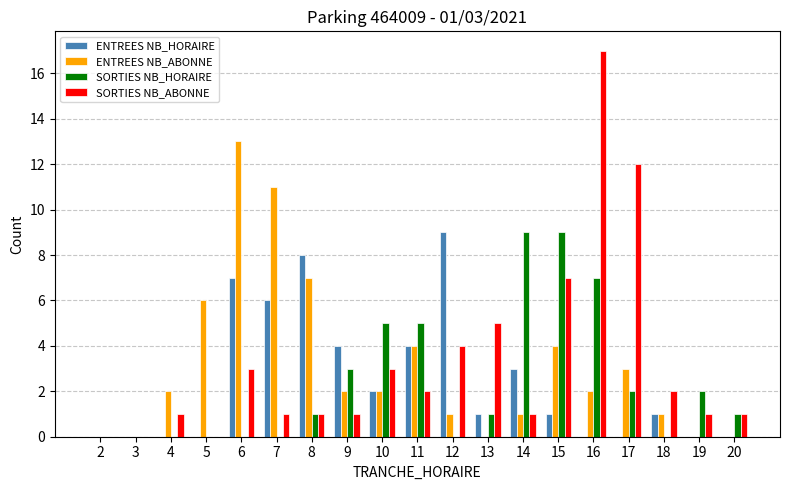

What is the average value of the ENTREES NB_HORAIRE series?

2